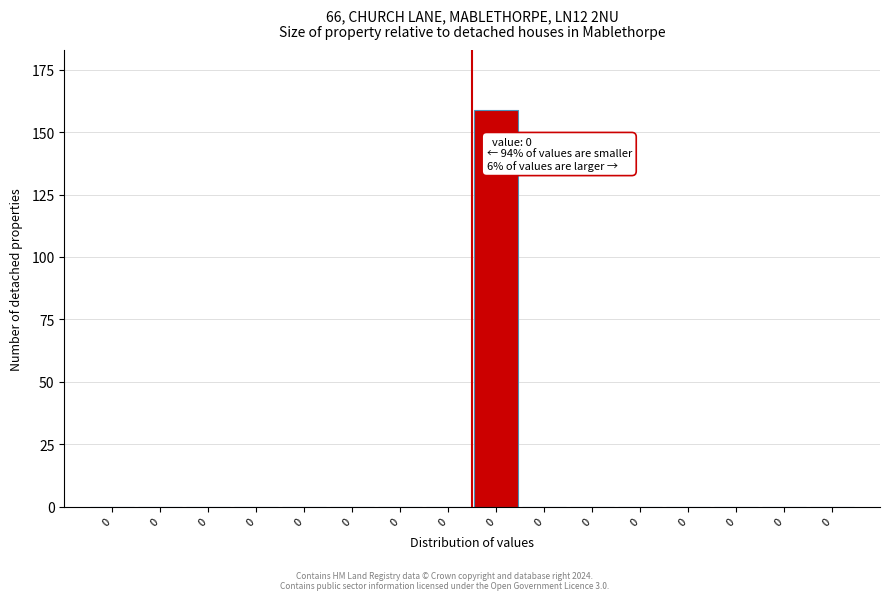

Are the bars horizontal?

No